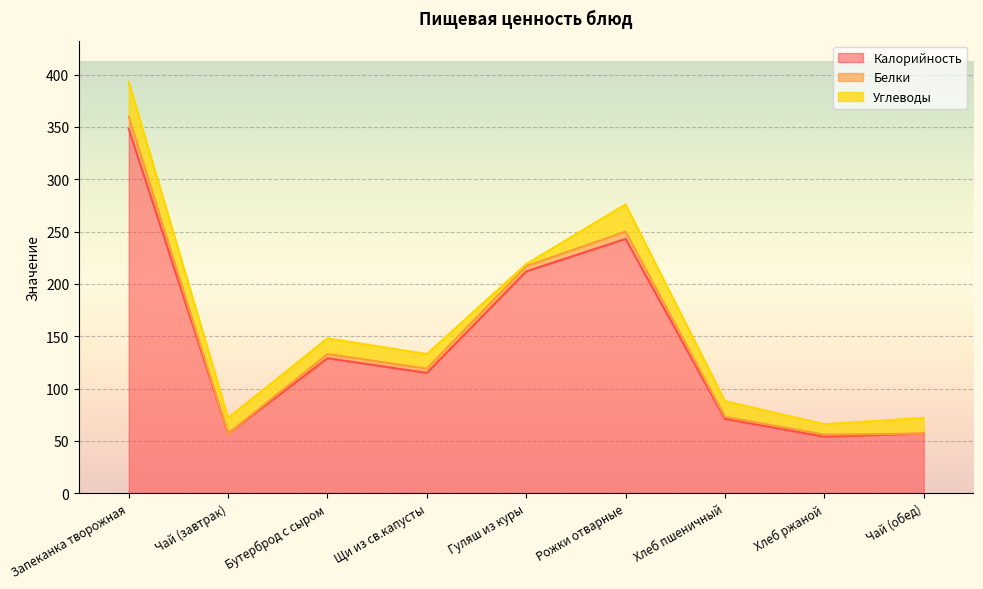

Reading left to right, what are all the values shown in this chart?

Калорийность: 348	57	129	115	212	243	71	54	57
Белки: 12	0	4	4	5	7	2	2	0
Углеводы: 33	15	15	14	2	26	15	10	15